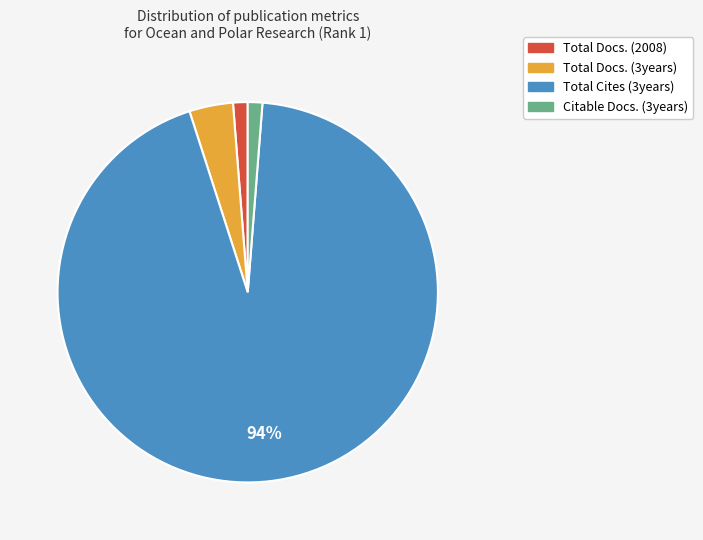

Which category has the biggest portion of the pie?

Total Cites (3years)